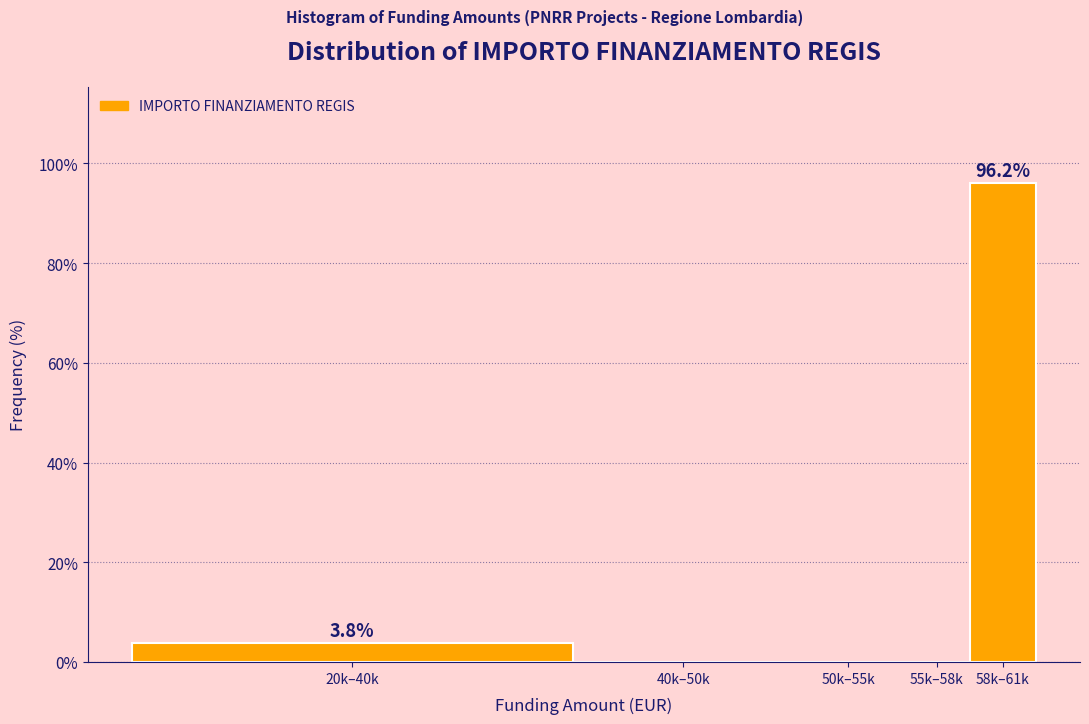

Reading right to left, transcribe all the data shown in this chart.

58k–61k=96.2	55k–58k=0.0	50k–55k=0.0	40k–50k=0.0	20k–40k=3.8